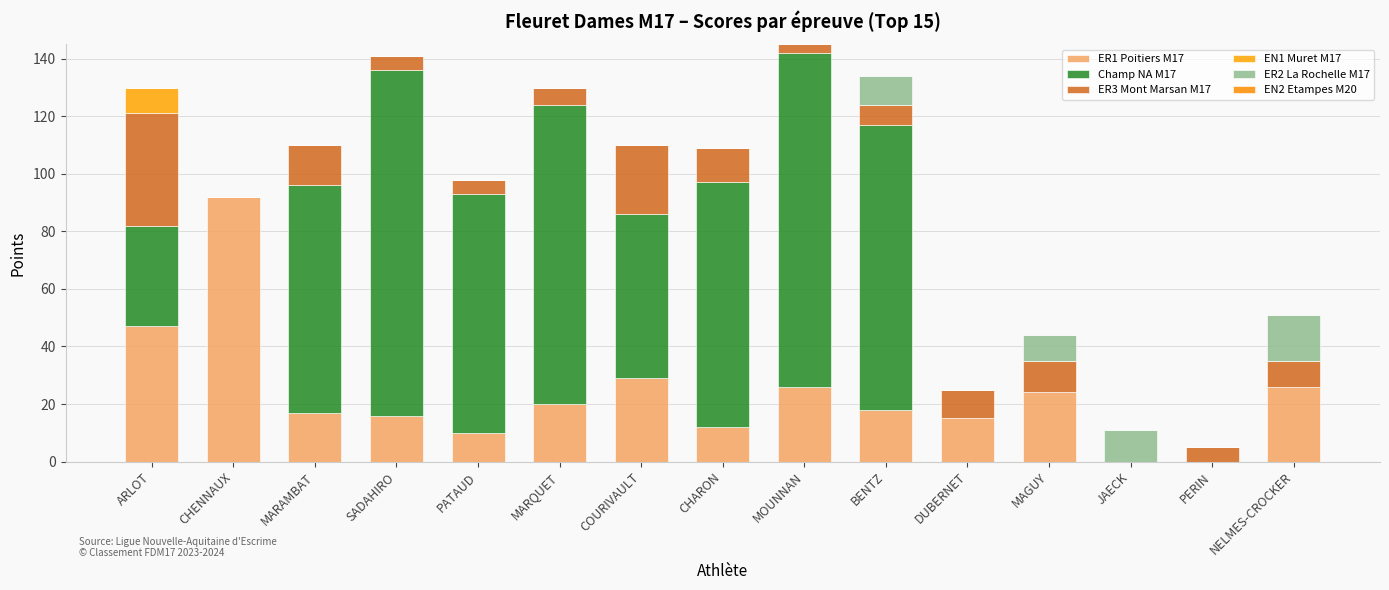

Are the bars horizontal?

No